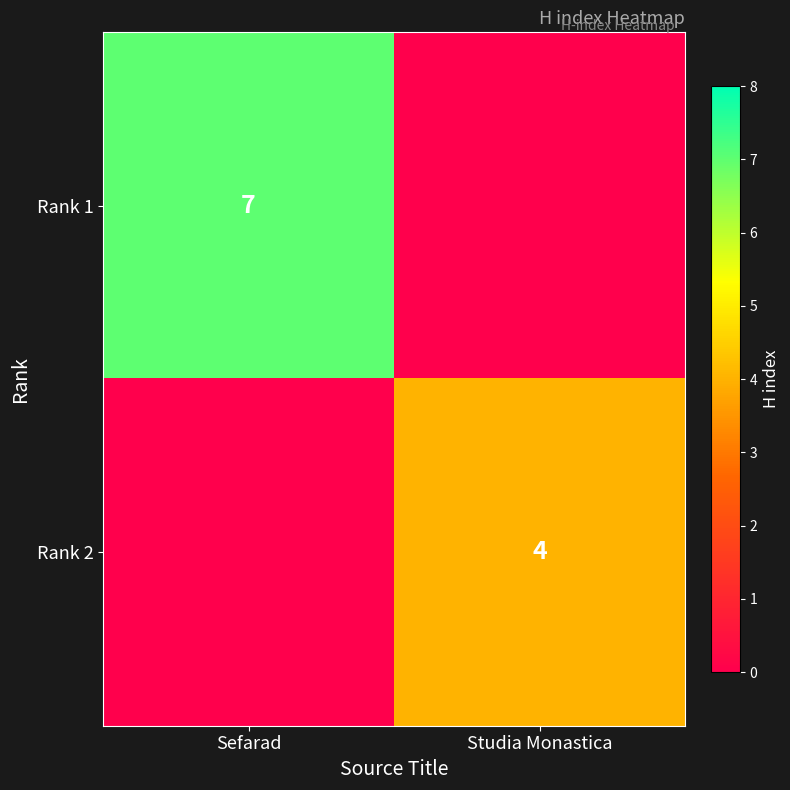

Is it true that Rank 1 equals 7 at Sefarad?

True